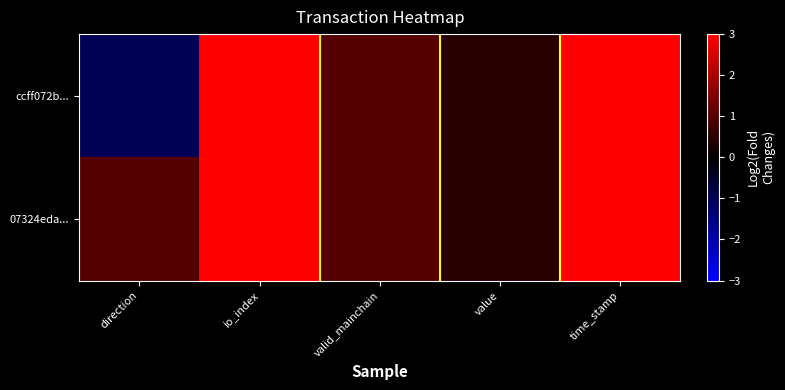

What is the maximum value shown in the chart?

30.6